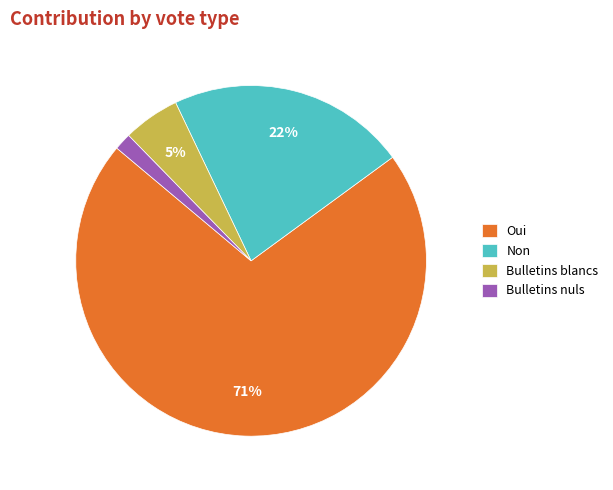

The Bulletins blancs slice represents 1% of the pie. True or false?

False